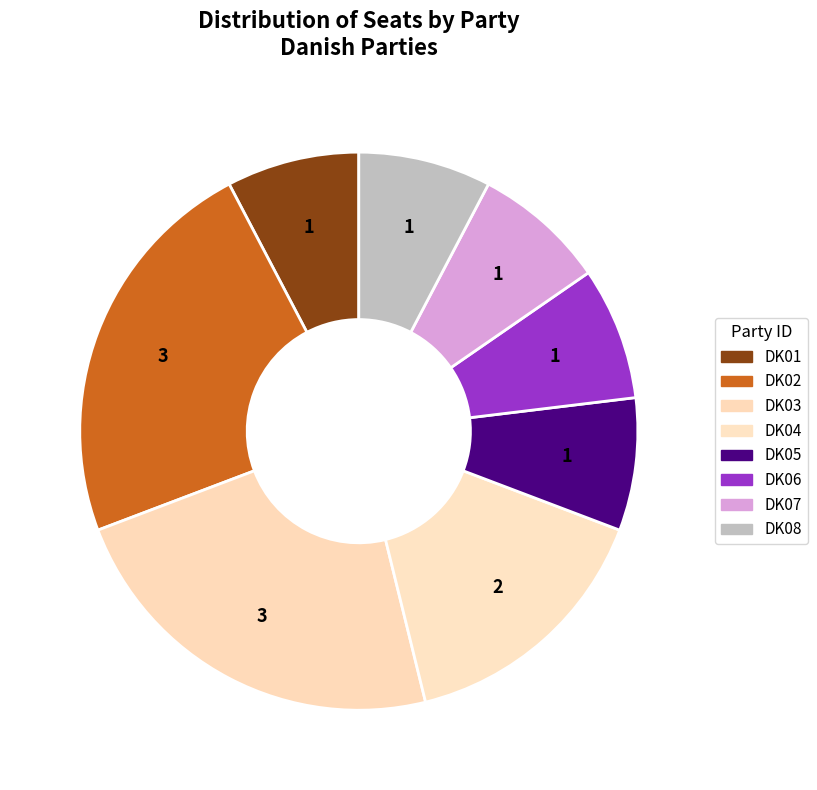

Is there a majority slice in this chart?

No